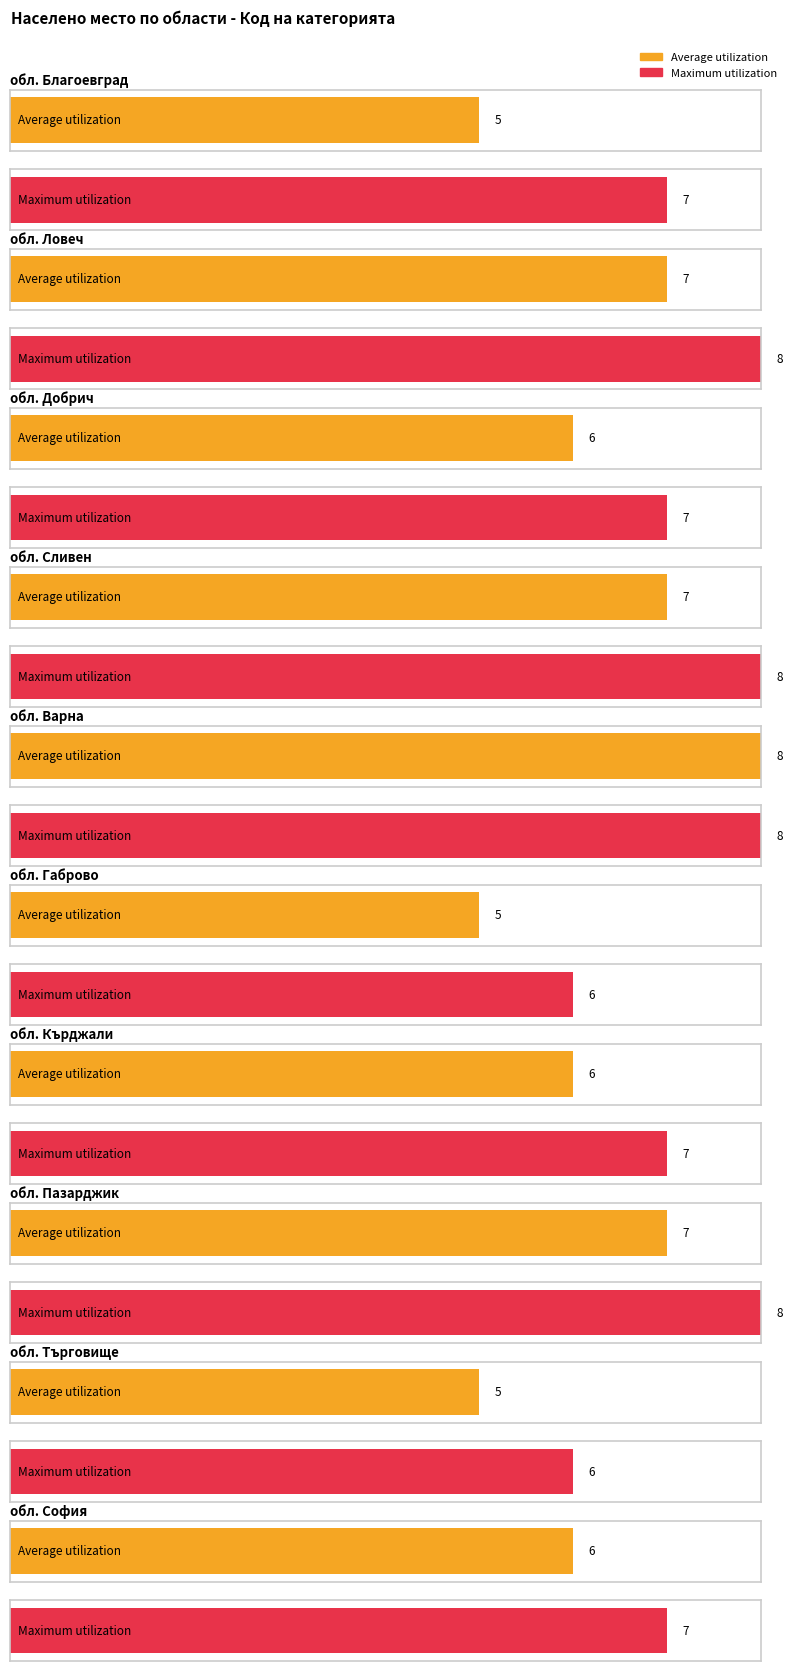

Is the value of Maximum utilization at обл. София greater than the value of Average utilization at обл. Сливен?

No